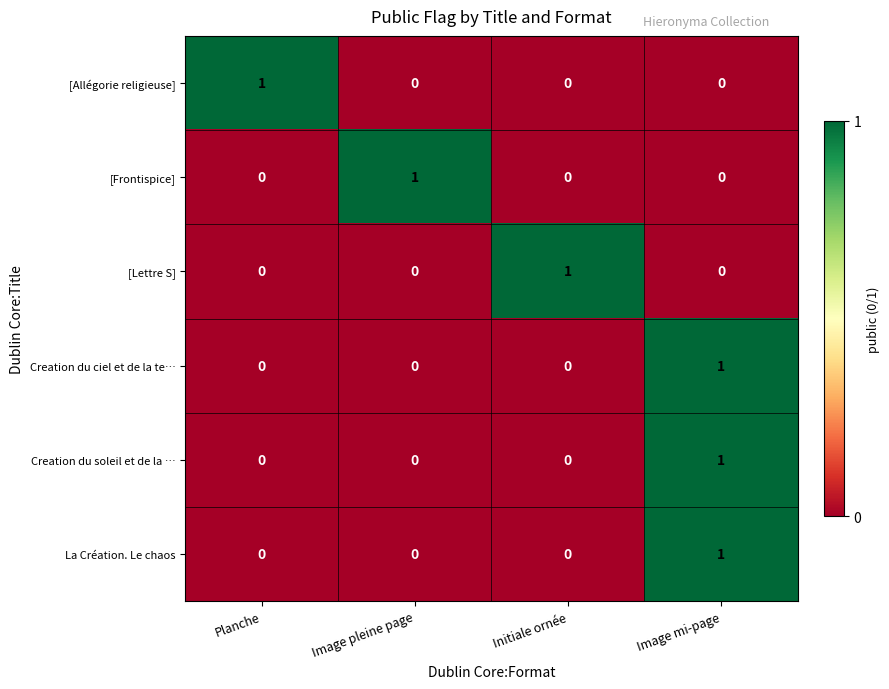

What is the difference between the highest and lowest values at Planche?

1